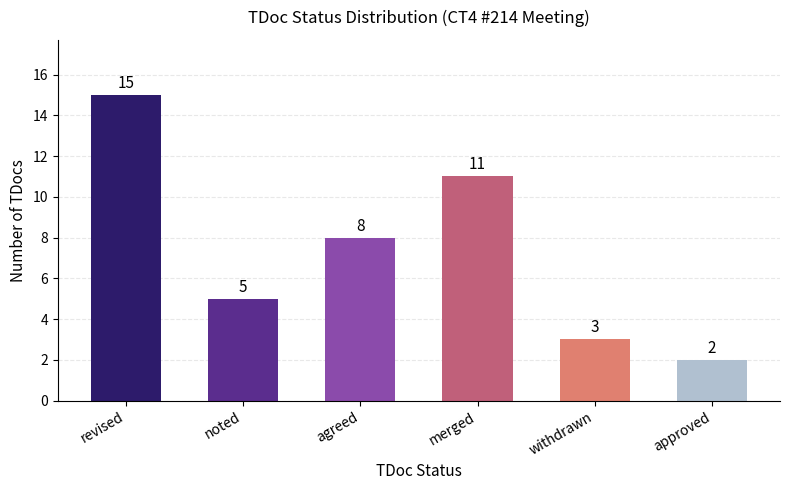

How many categories are shown in the chart?

6